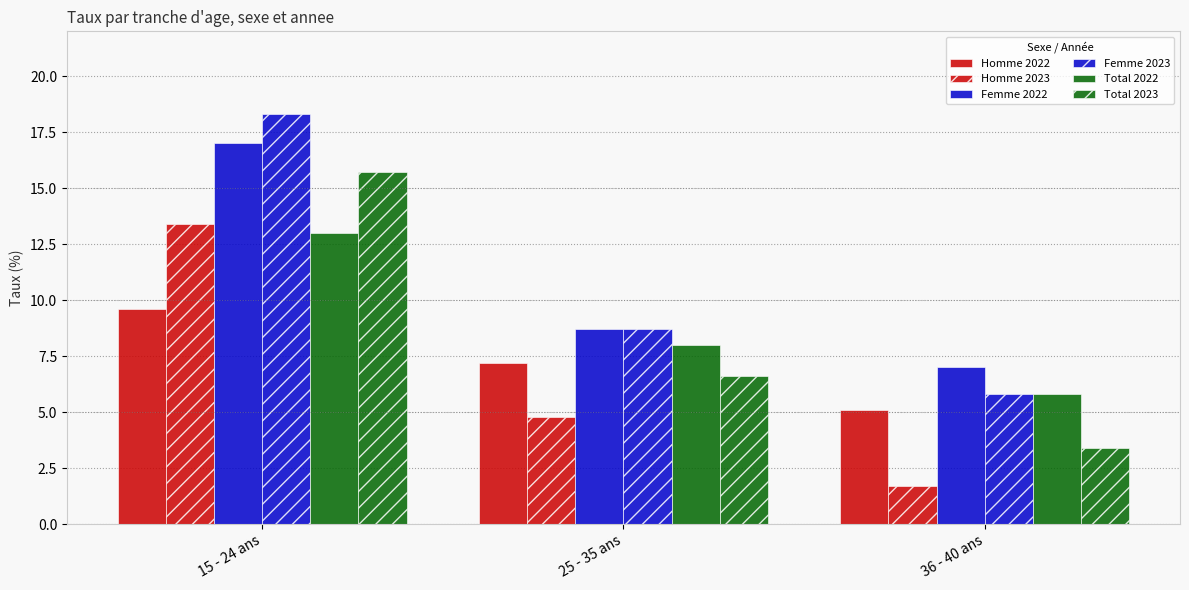

What is the greatest value displayed?

18.3